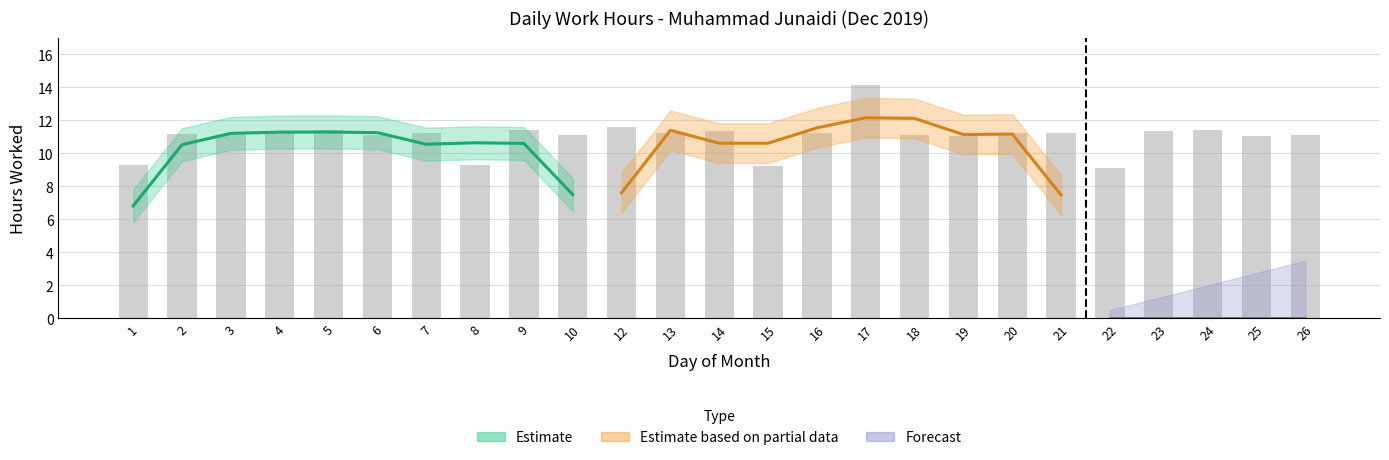

Rank the categories by value from highest to lowest.

17, 12, 24, 5, 9, 14, 23, 4, 20, 7, 13, 16, 21, 2, 6, 3, 26, 18, 10, 19, 25, 8, 1, 15, 22